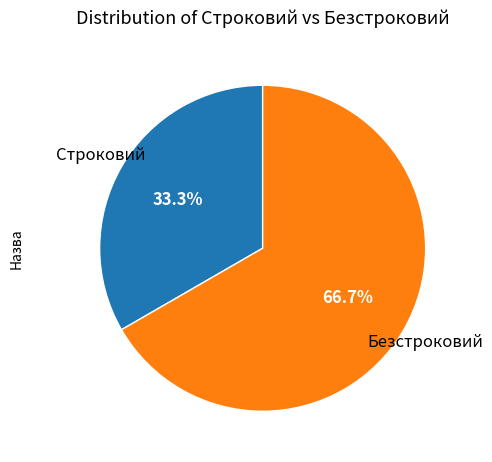

To the nearest percent, what is the difference between the largest and smallest slice percentages?

33%